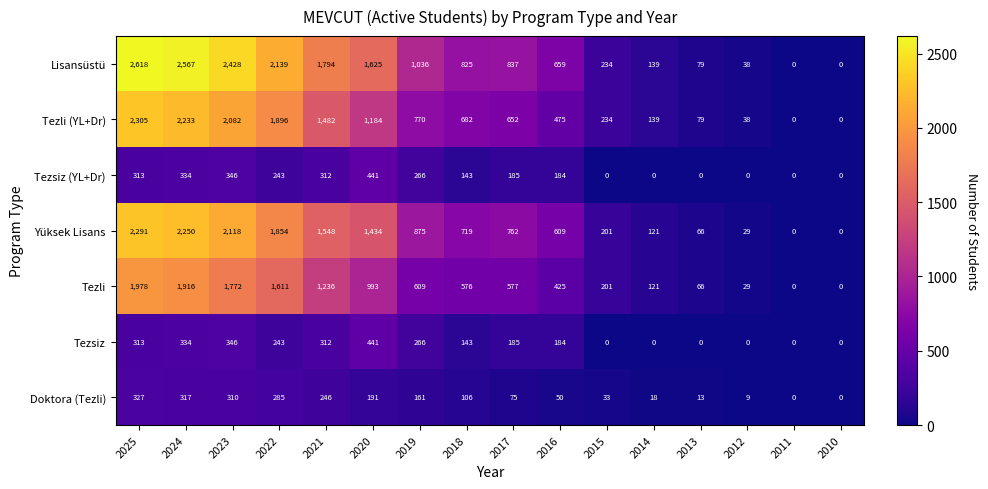

Is it true that Tezli (YL+Dr) equals 110 at 2013?

False